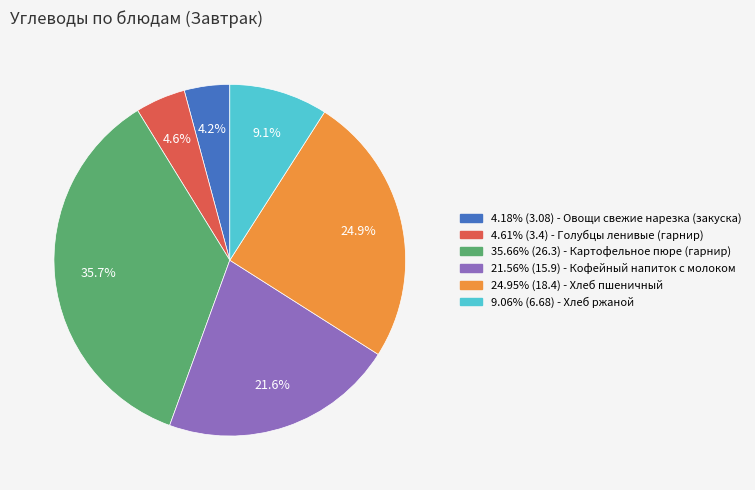

Does any single category account for the majority?

No